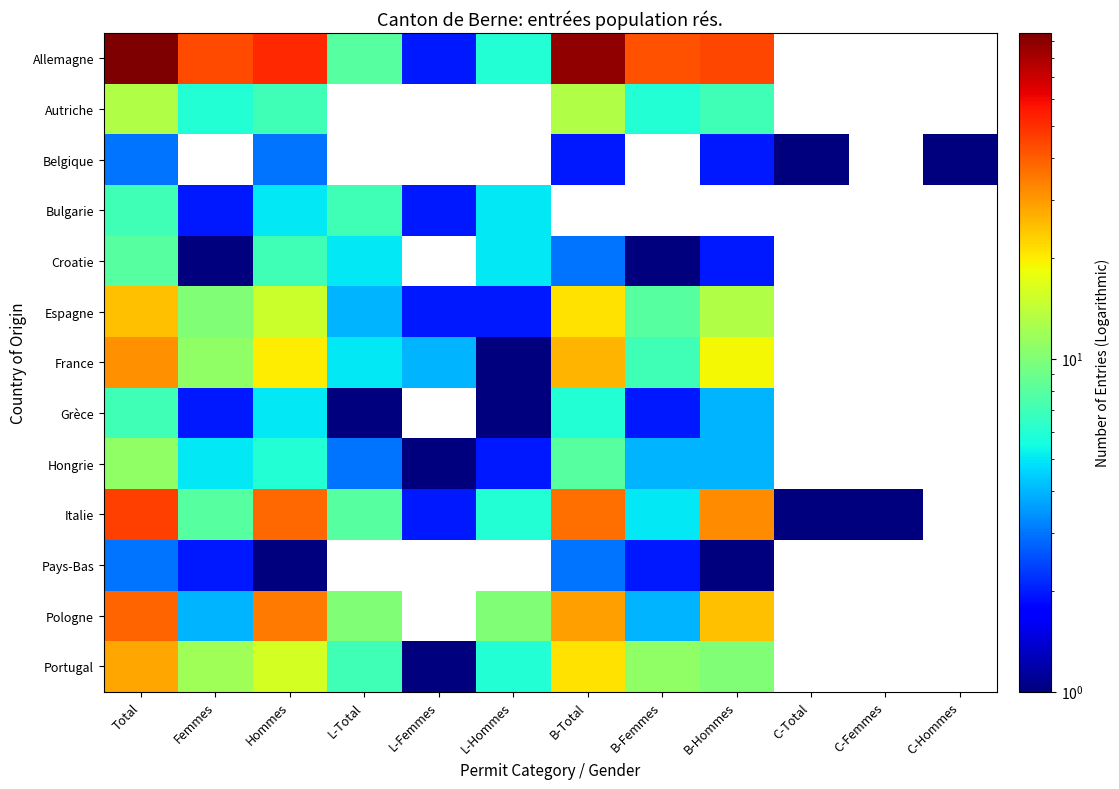

List the series in order of their peak value, highest first.

Allemagne, Italie, Pologne, France, Portugal, Espagne, Autriche, Hongrie, Croatie, Bulgarie, Grèce, Belgique, Pays-Bas